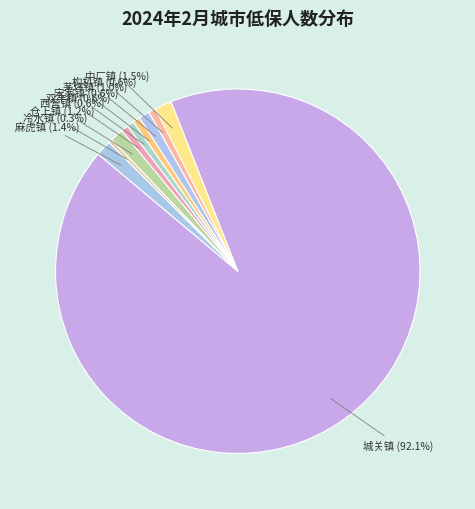

Rank the categories by value from highest to lowest.

城关镇, 中厂镇, 麻虎镇, 仓上镇, 茅坪镇, 构朳镇, 宋家镇, 双丰镇, 西营镇, 冷水镇